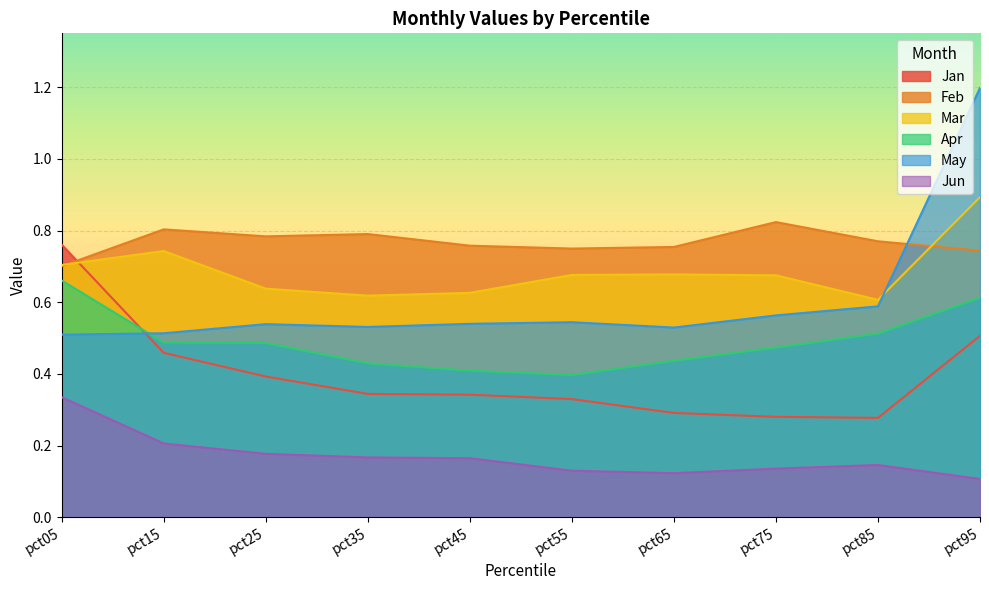

Which category has the highest value across all series?

pct95